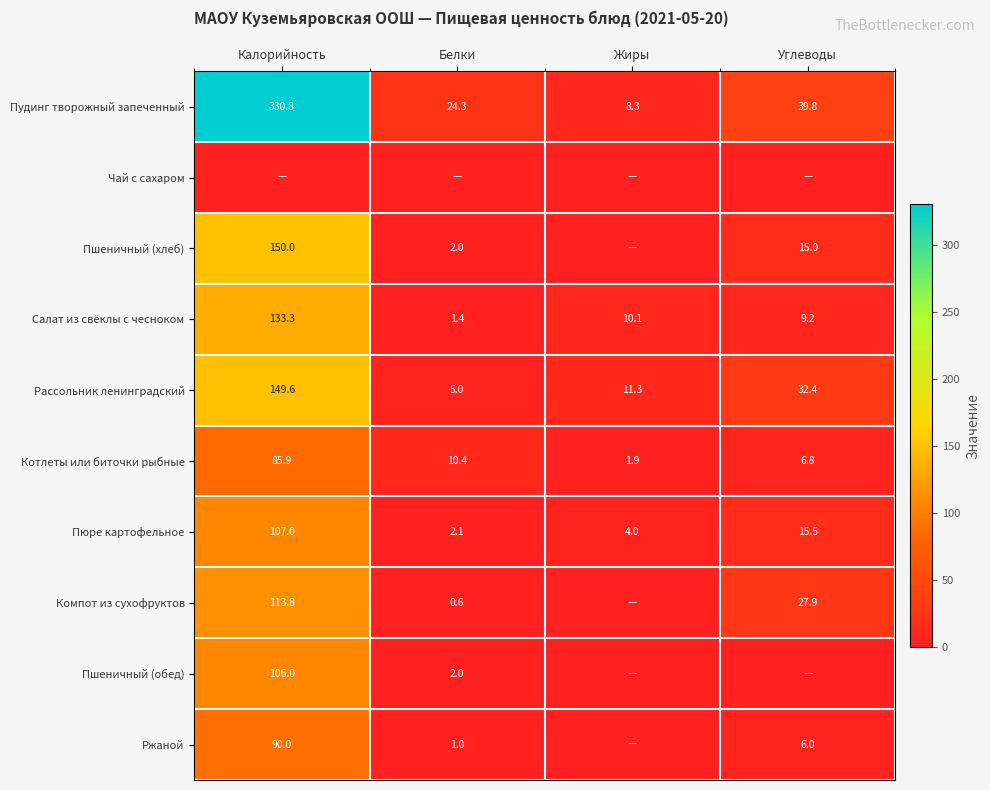

True or false: Котлеты или биточки рыбные has a value of 3.0 at Углеводы.

False